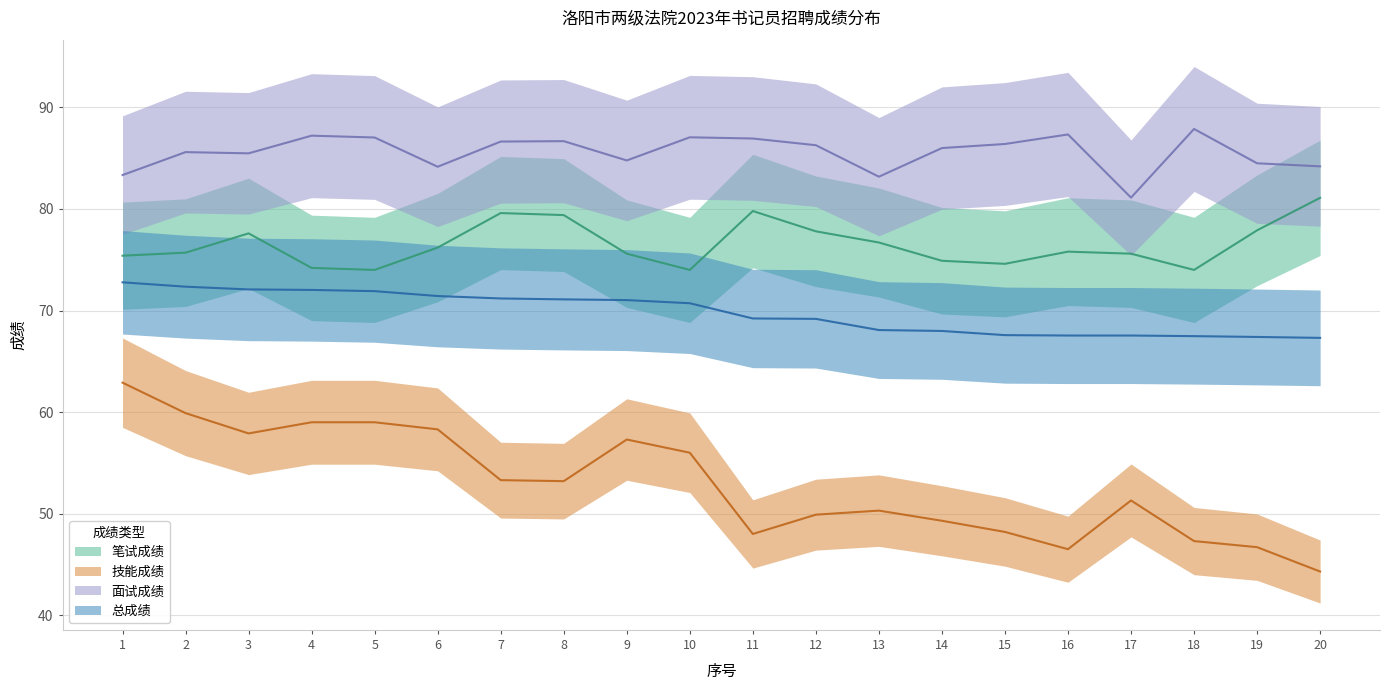

At which label does 笔试成绩 reach its peak?

20